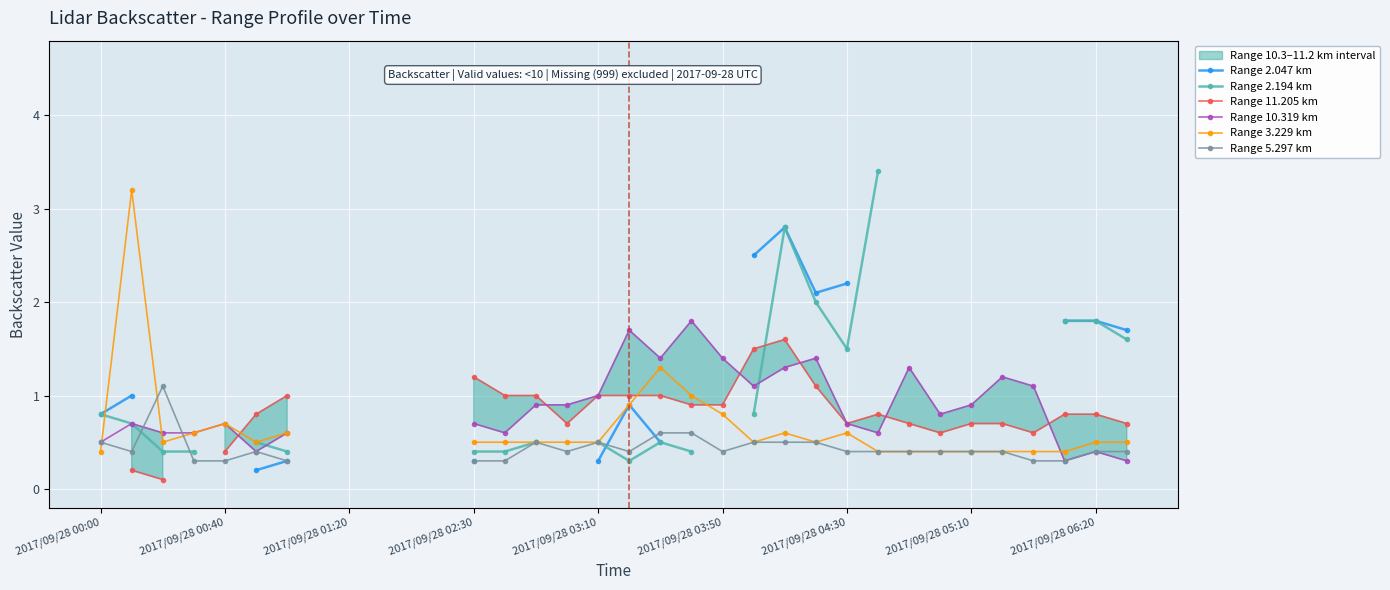

At how many categories does at least one series exceed 1?

18